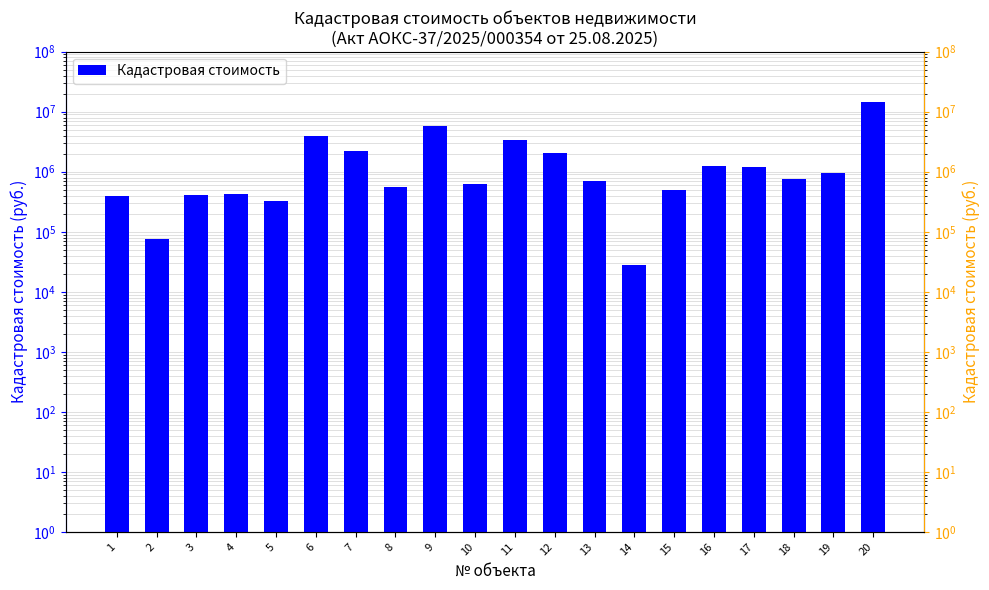

What is the sum of all values?

40315952.2